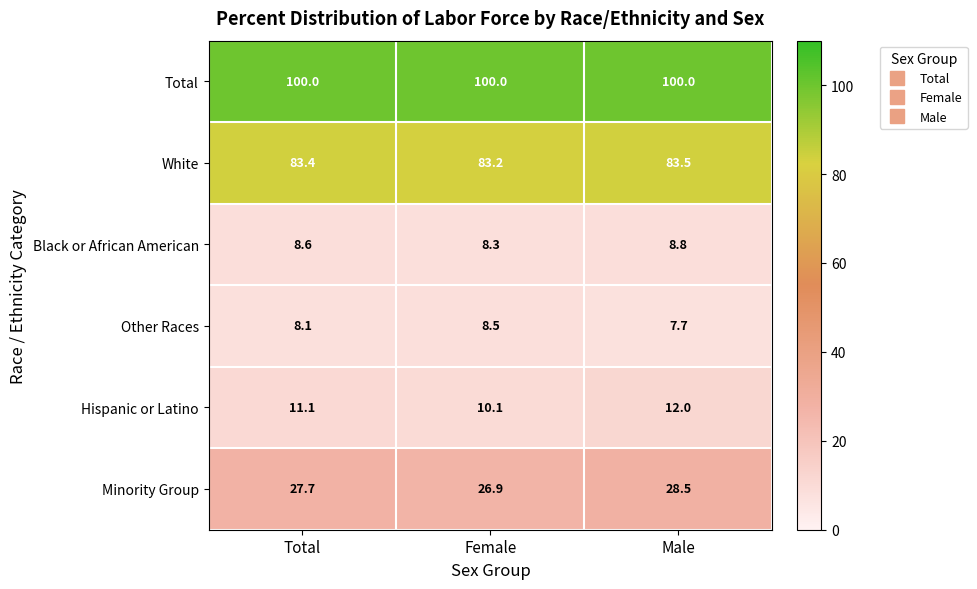

How many data points does each series have?

3